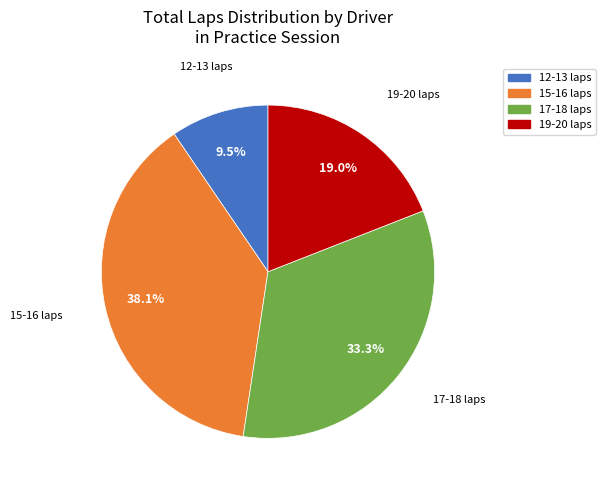

Approximately how many times larger is the value at 17-18 laps compared to 19-20 laps?

1.8